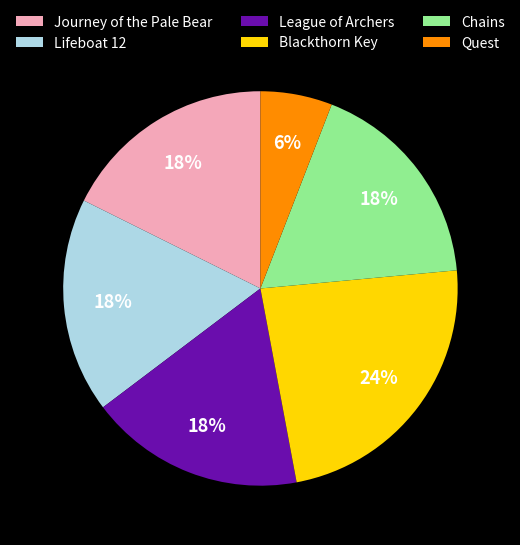

The Quest slice represents 6% of the pie. True or false?

True